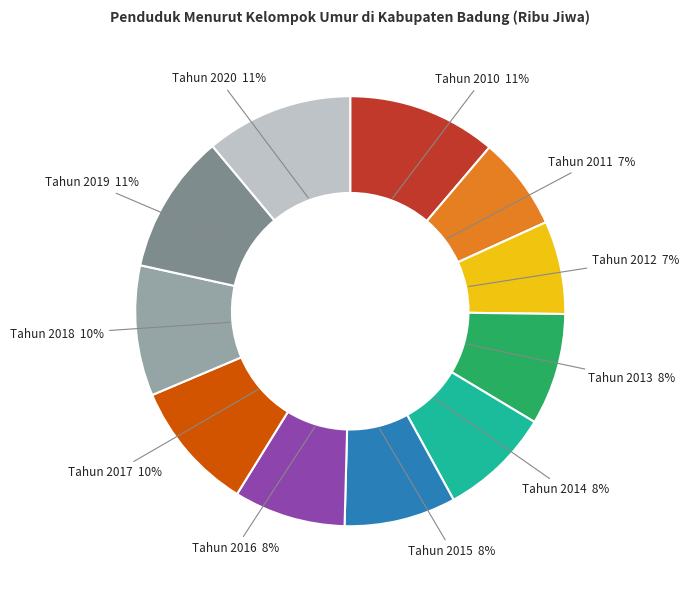

Do Tahun 2011 and Tahun 2017 together represent more than half of the pie?

No